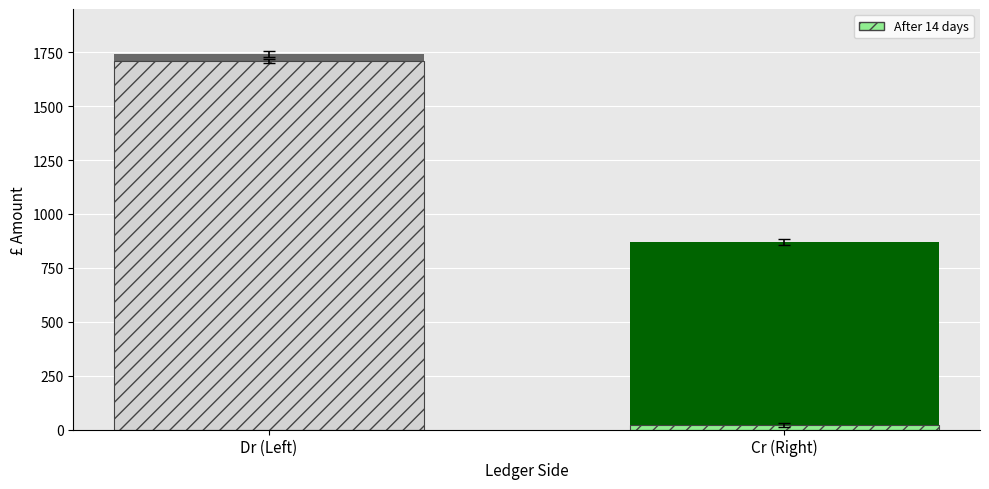

Is it true that After 14 days equals 456 at Cr (Right)?

False